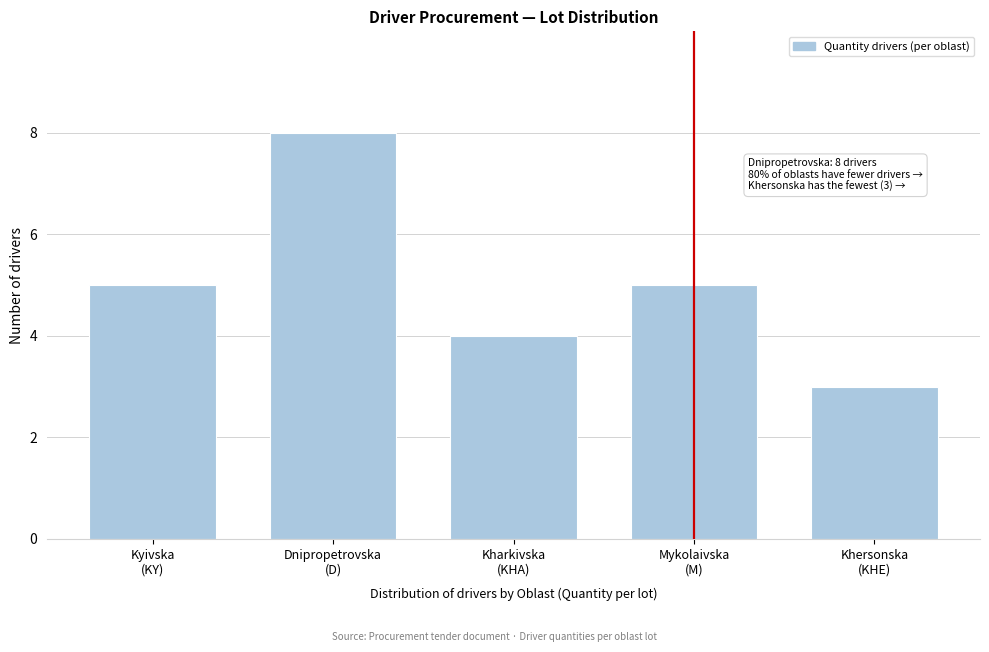

Reading left to right, extract all data points from this chart.

5	8	4	5	3